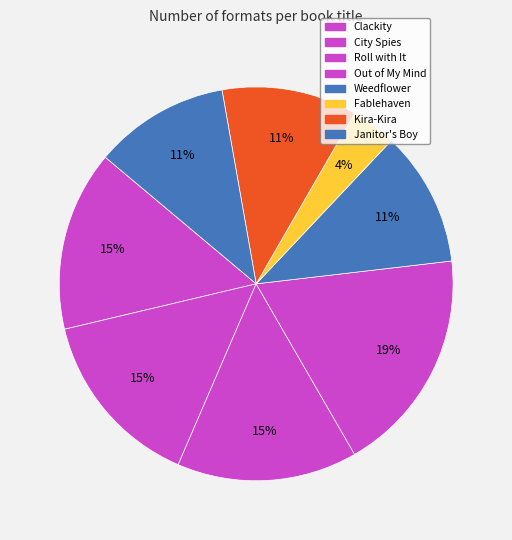

The Kira-Kira slice represents 18% of the pie. True or false?

False